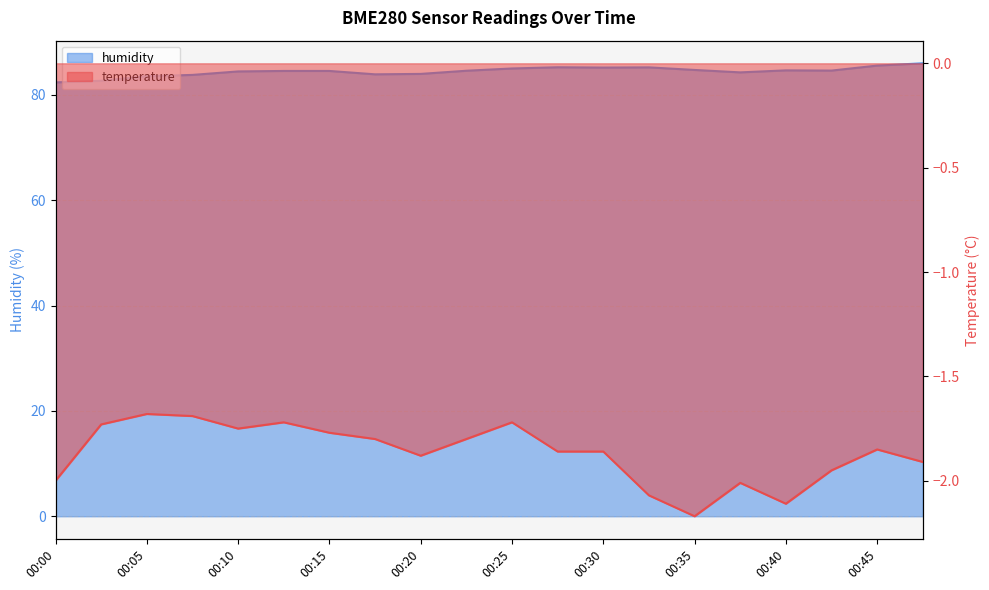

True or false: temperature and humidity intersect in this chart.

False